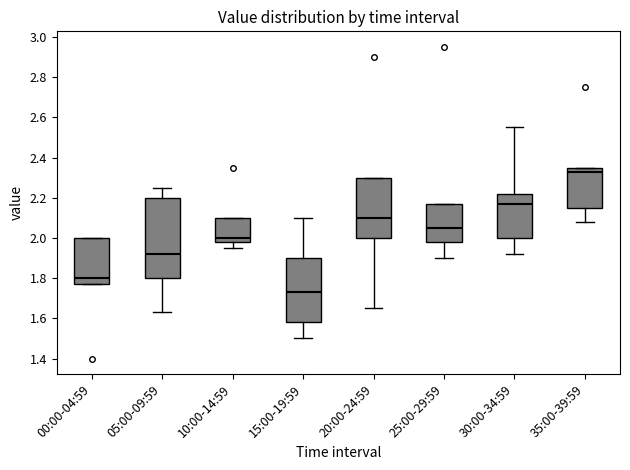

Reading left to right, read every box against the y-axis: the position of its median line, the range the box covers, and the ends of its whiskers. The values are not printed on the chart, so give them approximately, as read against the axis.

00:00-04:59: median 1.80, box 1.78 to 2.00, whiskers 1.78 to 2.00
05:00-09:59: median 1.92, box 1.80 to 2.20, whiskers 1.64 to 2.26
10:00-14:59: median 2.00, box 1.98 to 2.10, whiskers 1.96 to 2.10
15:00-19:59: median 1.74, box 1.58 to 1.90, whiskers 1.50 to 2.10
20:00-24:59: median 2.10, box 2.00 to 2.30, whiskers 1.66 to 2.30
25:00-29:59: median 2.06, box 1.98 to 2.18, whiskers 1.90 to 2.18
30:00-34:59: median 2.18, box 2.00 to 2.22, whiskers 1.92 to 2.56
35:00-39:59: median 2.34, box 2.16 to 2.36, whiskers 2.08 to 2.36